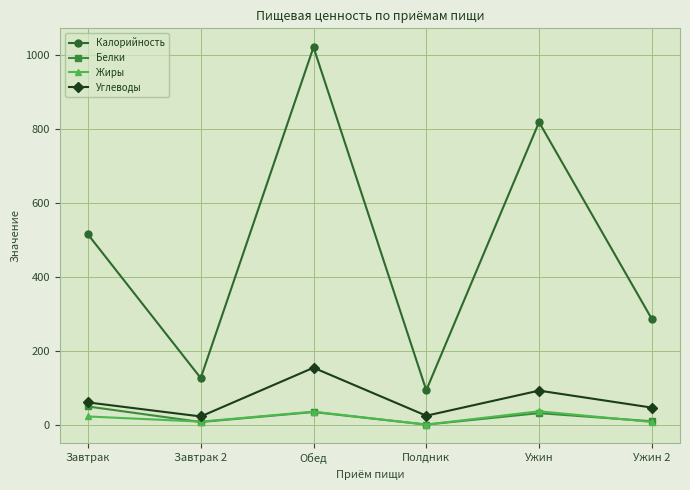

True or false: Калорийность has more than 2 points higher than both neighbors.

False